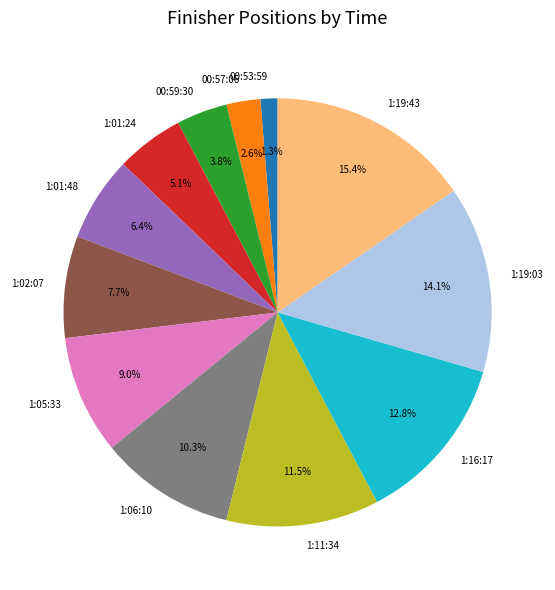

Rank the categories by value from highest to lowest.

1:19:43, 1:19:03, 1:16:17, 1:11:34, 1:06:10, 1:05:33, 1:02:07, 1:01:48, 1:01:24, 00:59:30, 00:57:06, 00:53:59